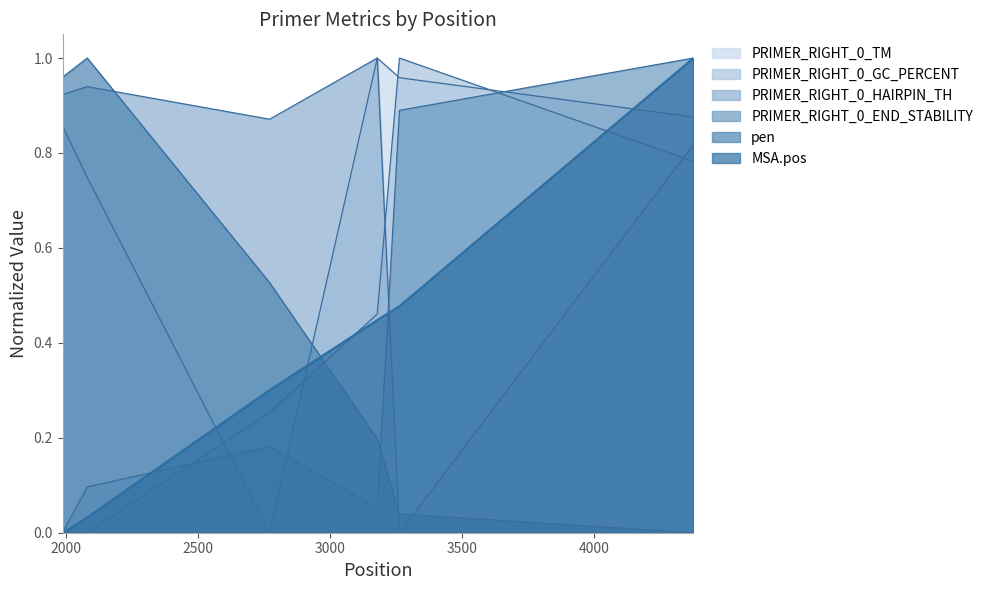

Which series has the largest total across all categories?

PRIMER_RIGHT_0_HAIRPIN_TH